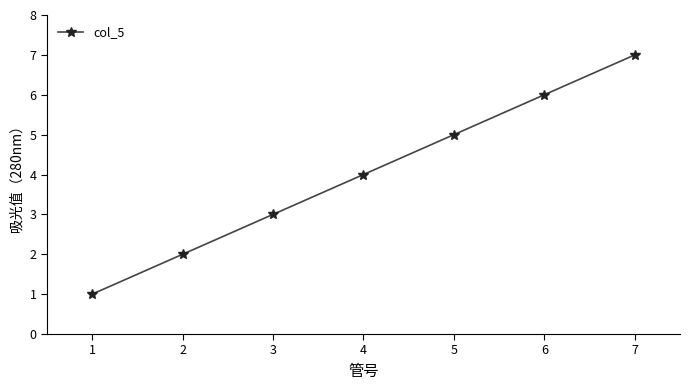

The value at 7 is 5. True or false?

False